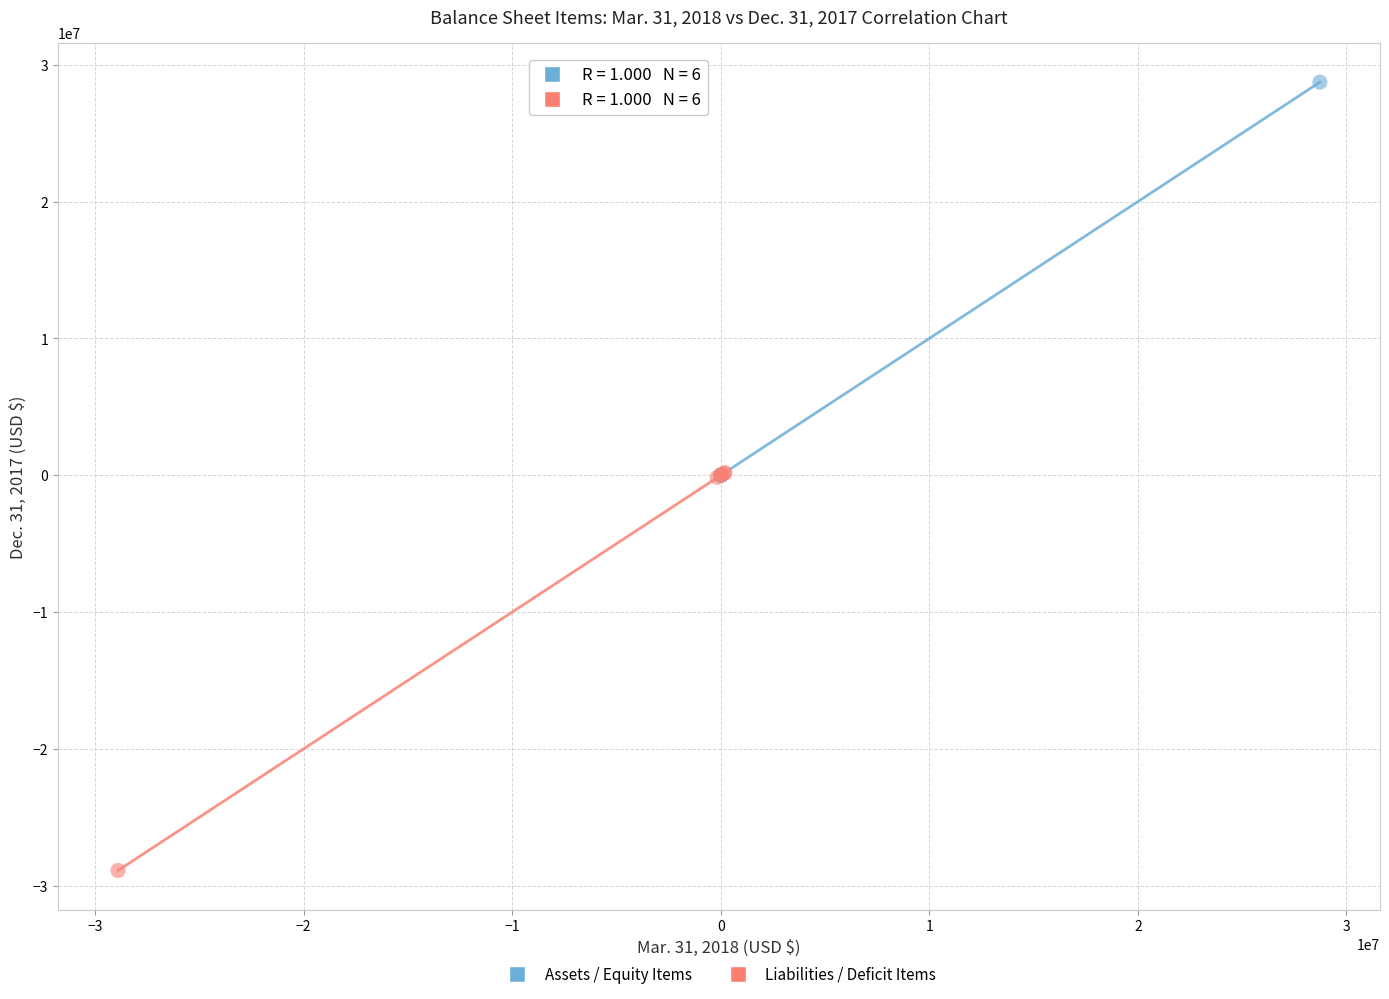

Which series contains the highest Y value?

Assets / Equity Items